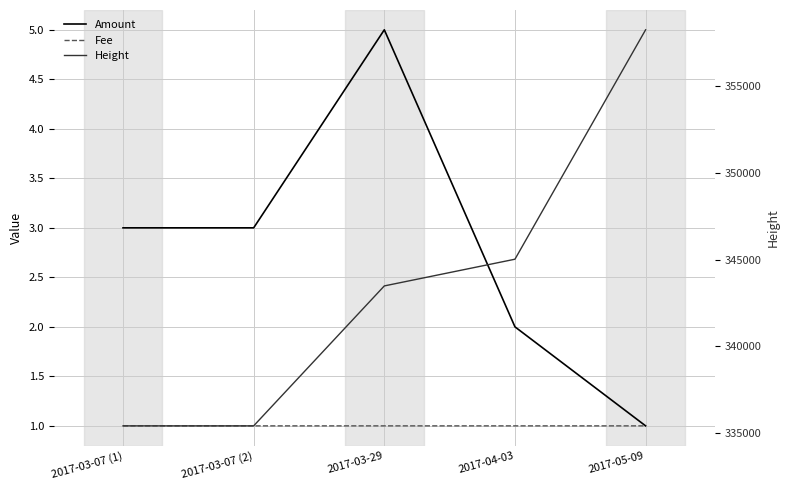

What is the spread (max minus min) of values at 2017-03-07 (2)?

335421.0